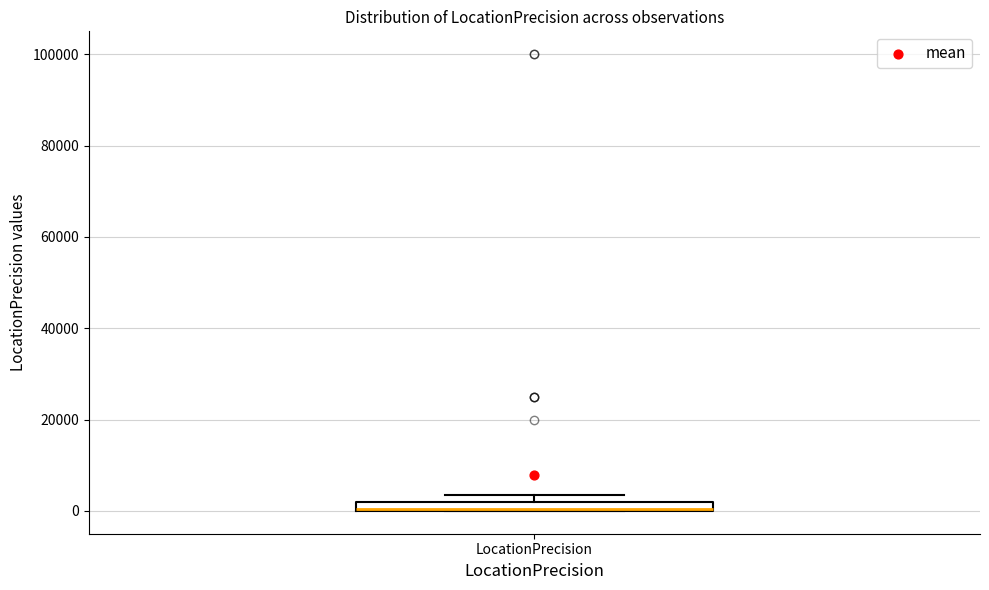

Where is the lower edge of the box for LocationPrecision on the y-axis? The values are not printed on the chart, so give them approximately, as read against the axis.

0